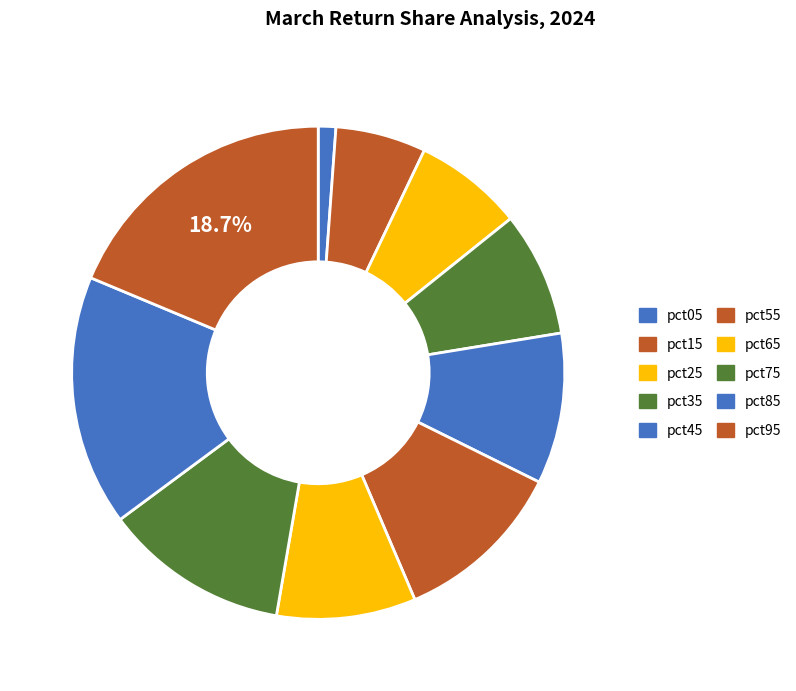

Which category has the biggest portion of the pie?

pct95